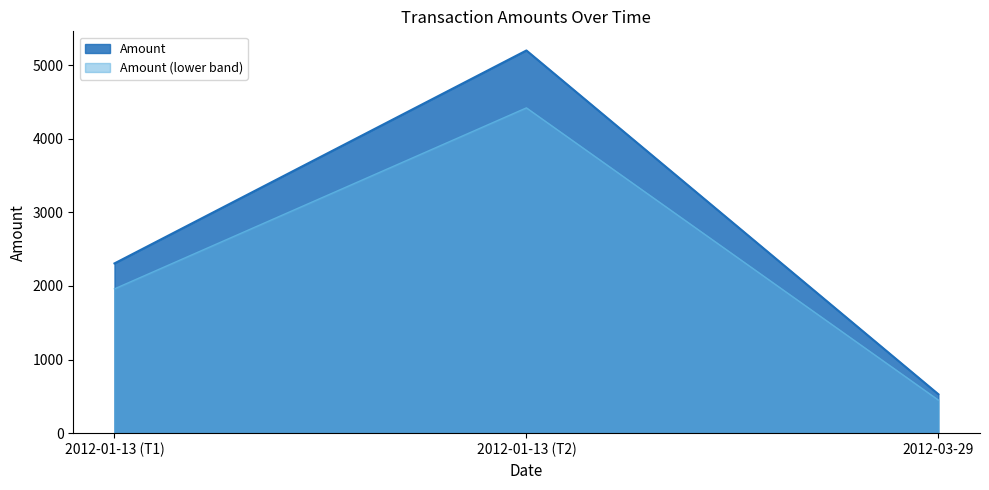

At which label is Amount (lower band) closest to 2434?

2012-01-13 (T1)